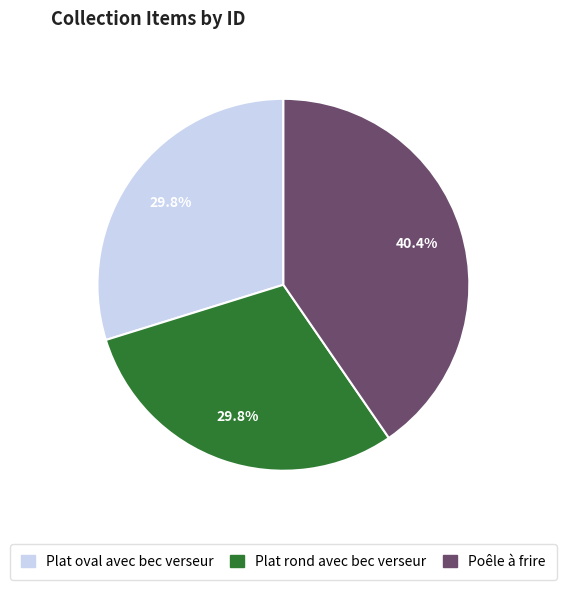

Which category has the biggest portion of the pie?

Poêle à frire